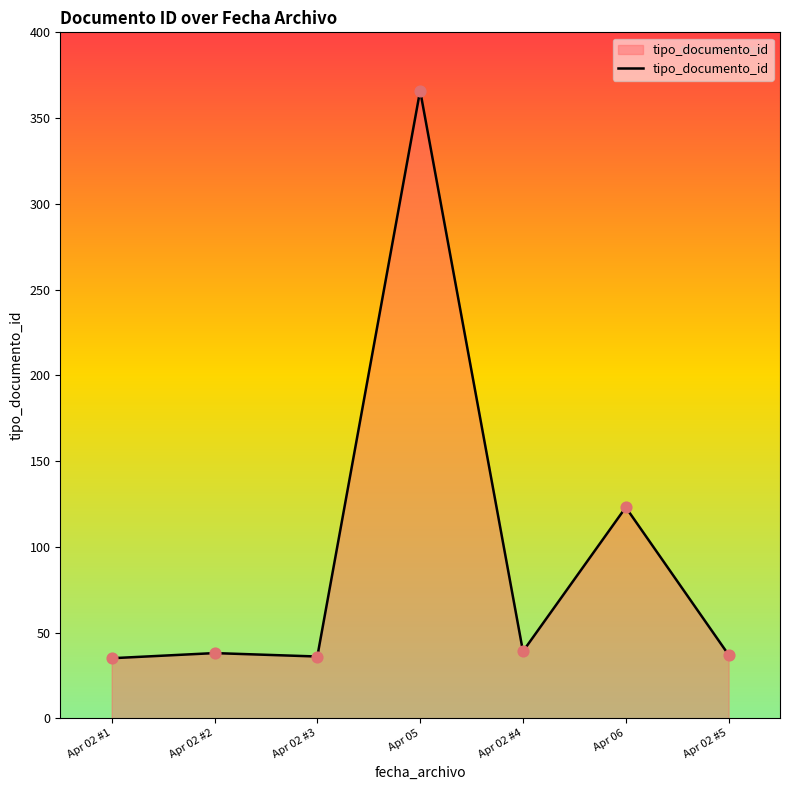

What is the ratio of the value at Apr 06 to the value at Apr 02 #5?

3.3